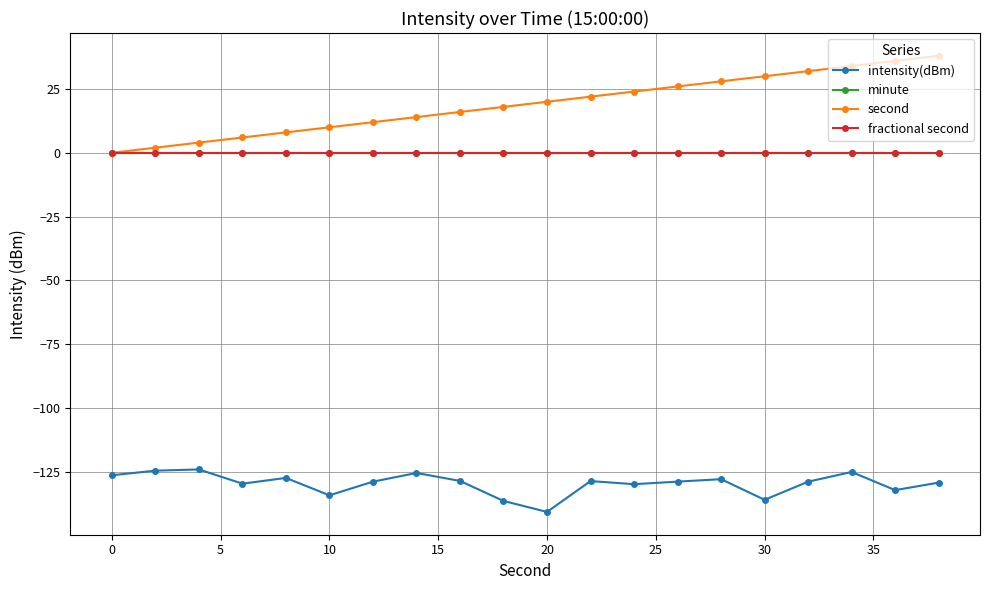

How many distinct data groups are displayed?

4